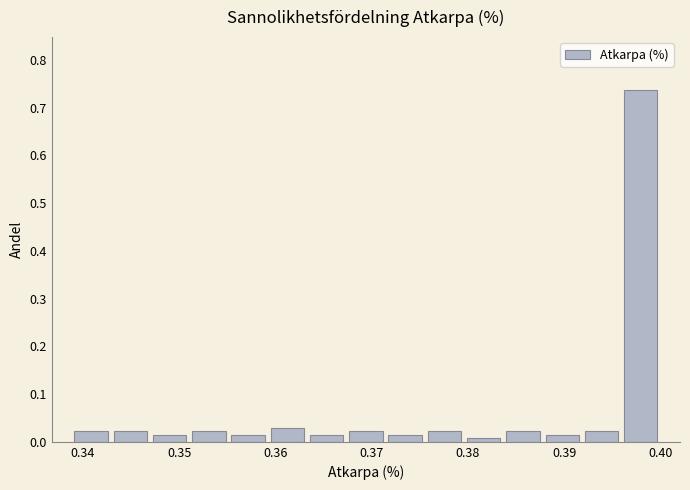

What is the height of the bar covering 0.343 to 0.347 on the x-axis? Neither the bar edges nor the heights are printed on the chart, so give them approximately, as read against the axes.

0.02